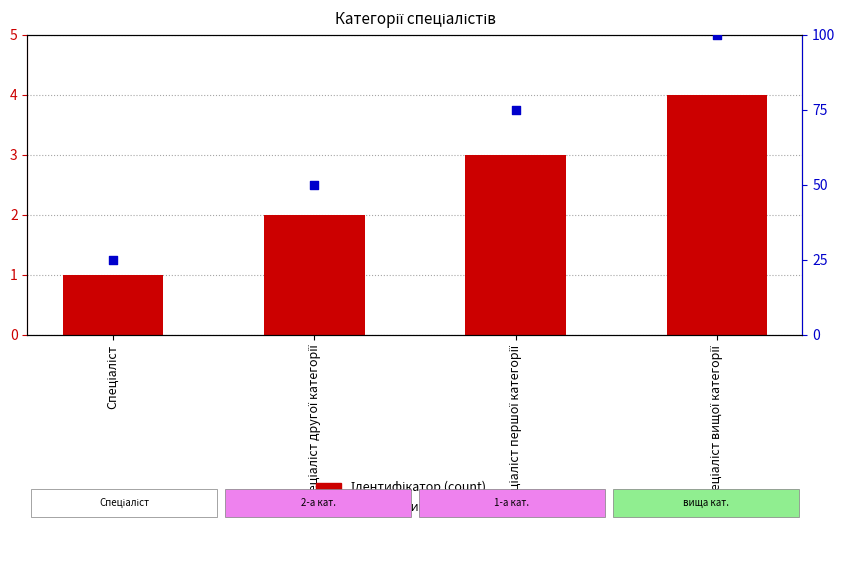

At which category is the sum across all series the highest?

Спеціаліст вищої категорії